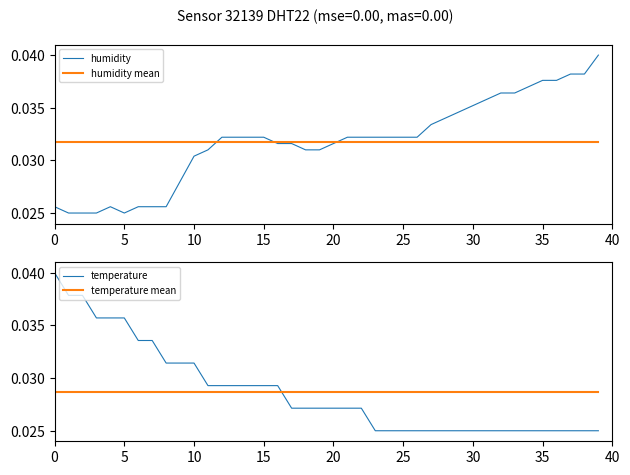

How many times do temperature mean and temperature cross each other?

1